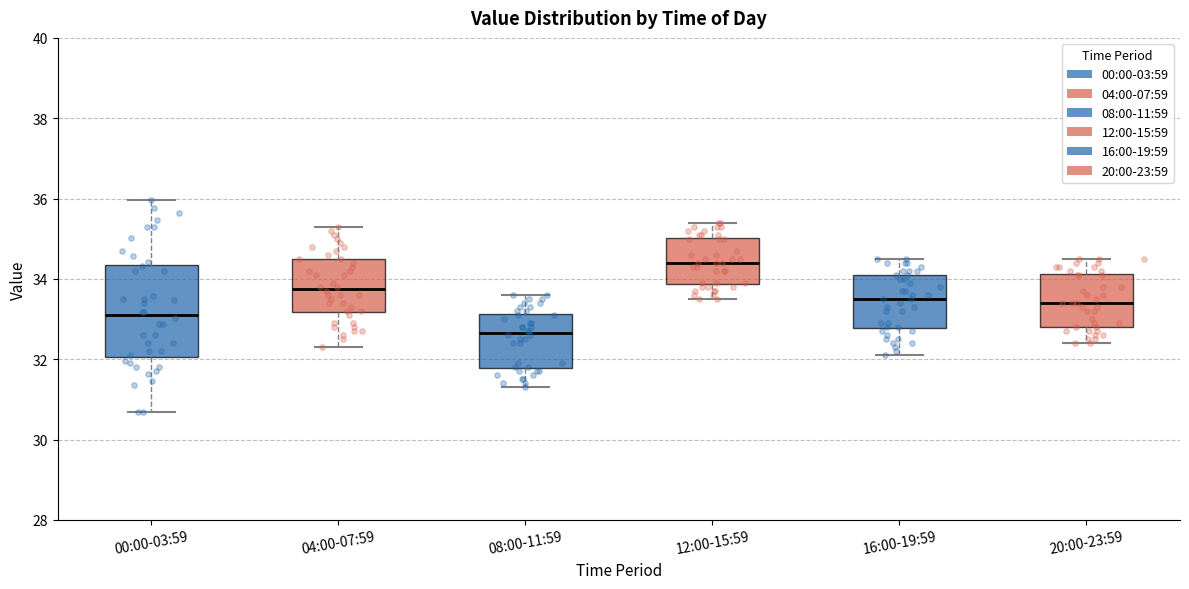

Which box's median line is the lowest?

08:00-11:59